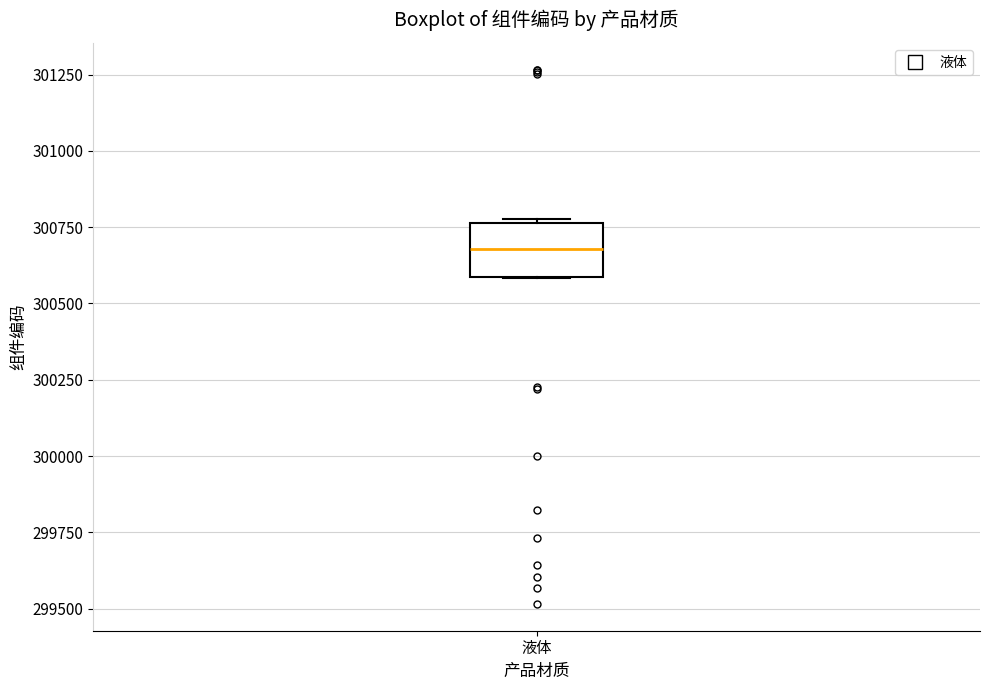

Where does the median line of the box for 液体 sit on the y-axis? The values are not printed on the chart, so give them approximately, as read against the axis.

300700